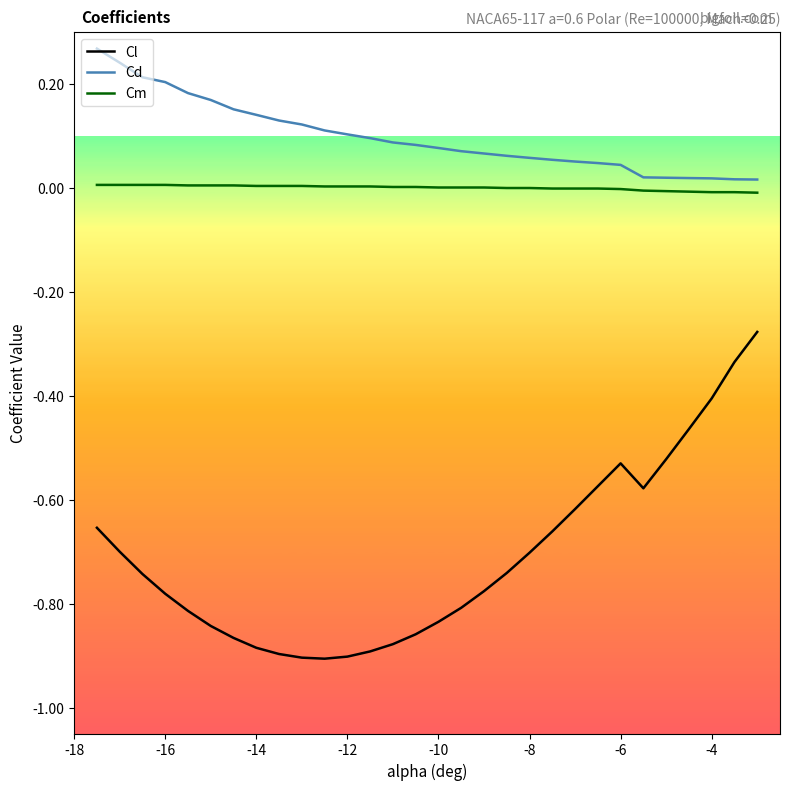

At how many categories does at least one series exceed 0?

30